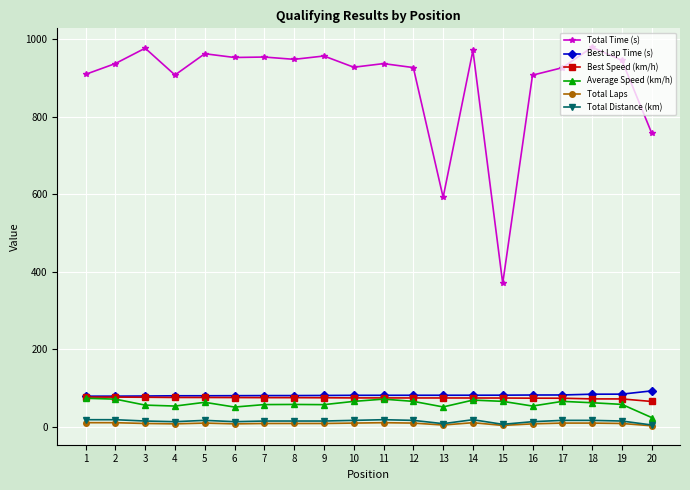

Where is the first local minimum for Total Time (s)?

4